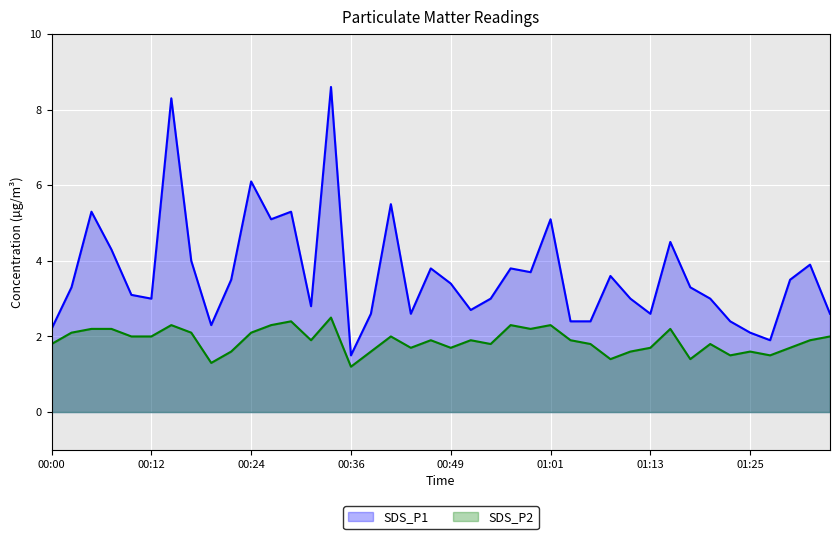

At 01:32, list the series in order from smallest to largest.

SDS_P2, SDS_P1